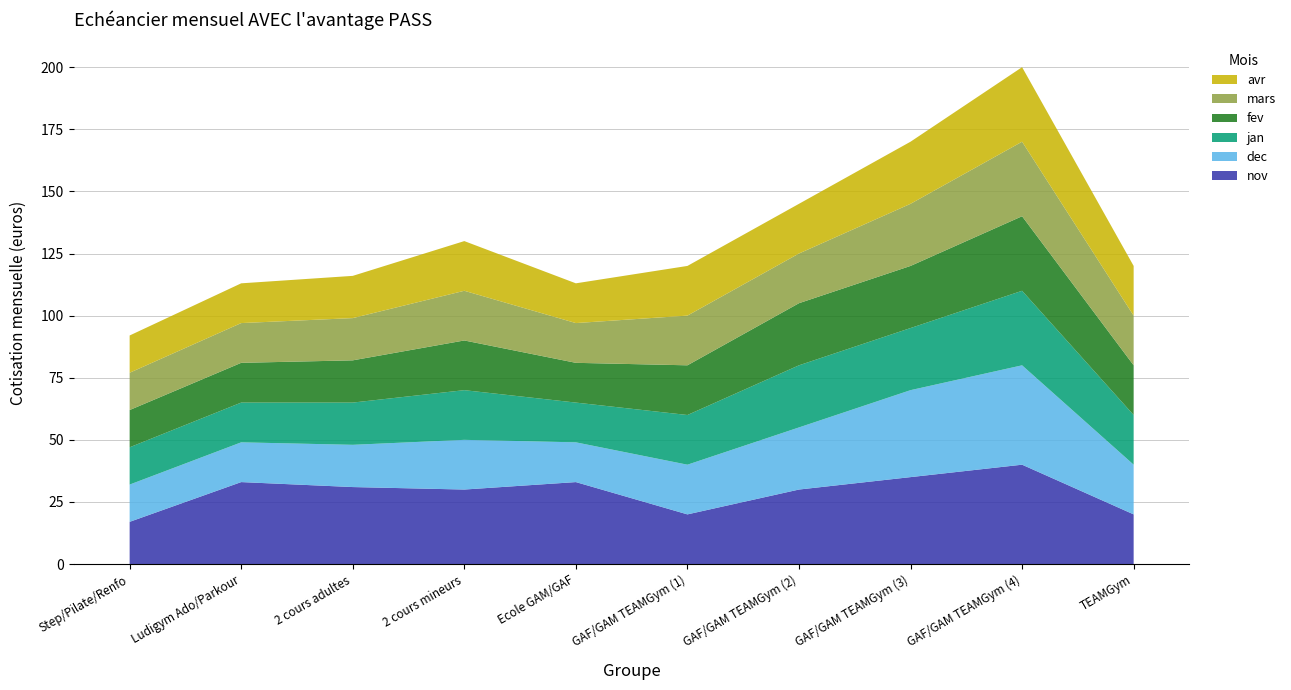

Reading left to right, transcribe all the data shown in this chart.

nov: 17	33	31	30	33	20	30	35	40	20
dec: 15	16	17	20	16	20	25	35	40	20
jan: 15	16	17	20	16	20	25	25	30	20
fev: 15	16	17	20	16	20	25	25	30	20
mars: 15	16	17	20	16	20	20	25	30	20
avr: 15	16	17	20	16	20	20	25	30	20